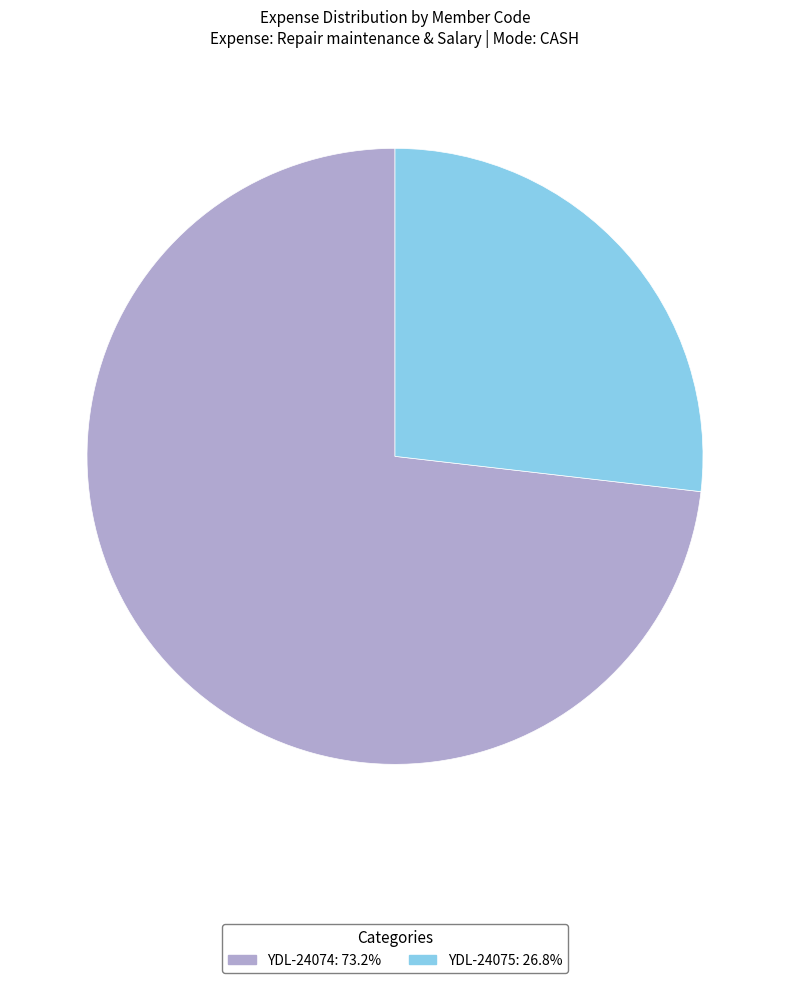

Between YDL-24074 and YDL-24075, which is larger?

YDL-24074